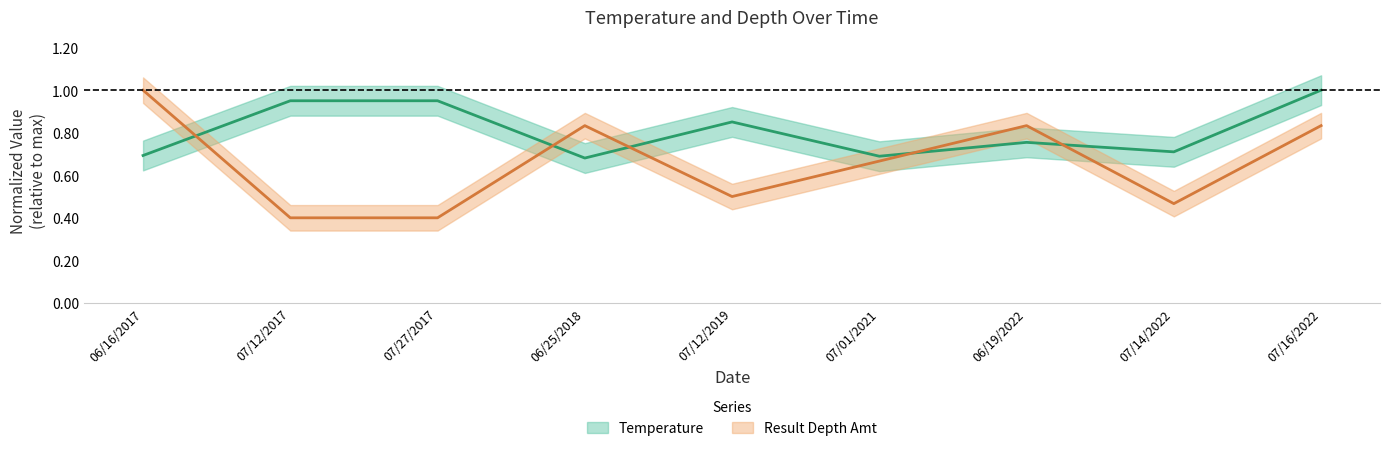

Where do Temperature and Result Depth Amt first cross each other?

06/16/2017 and 07/12/2017